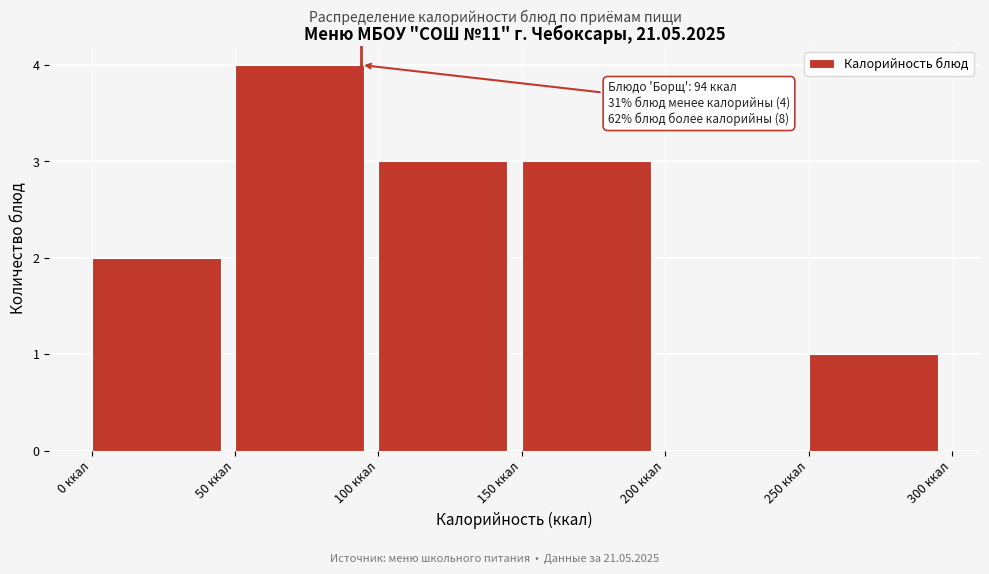

Over which range of the x-axis is the bar tallest?

50 to 100